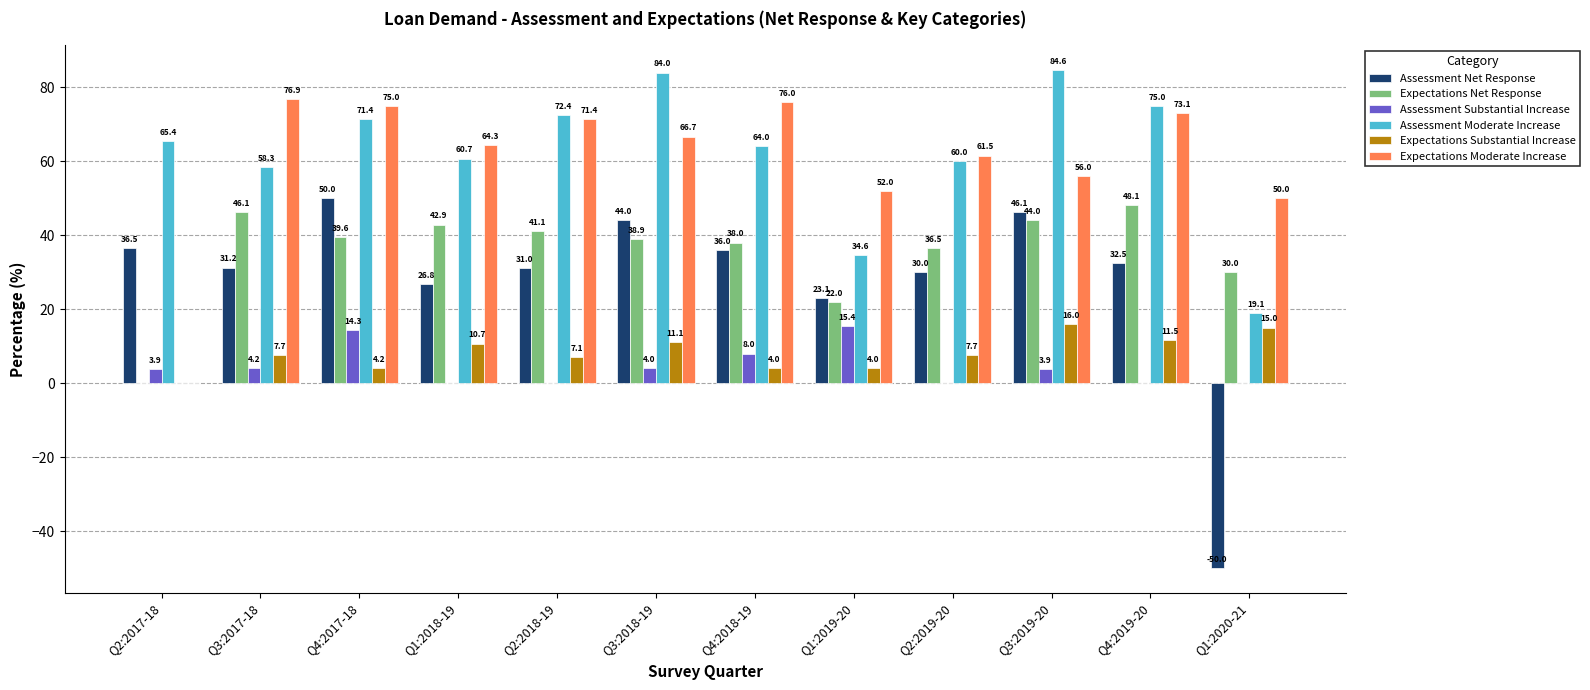

What is the average value of the Expectations Moderate Increase series?

60.2